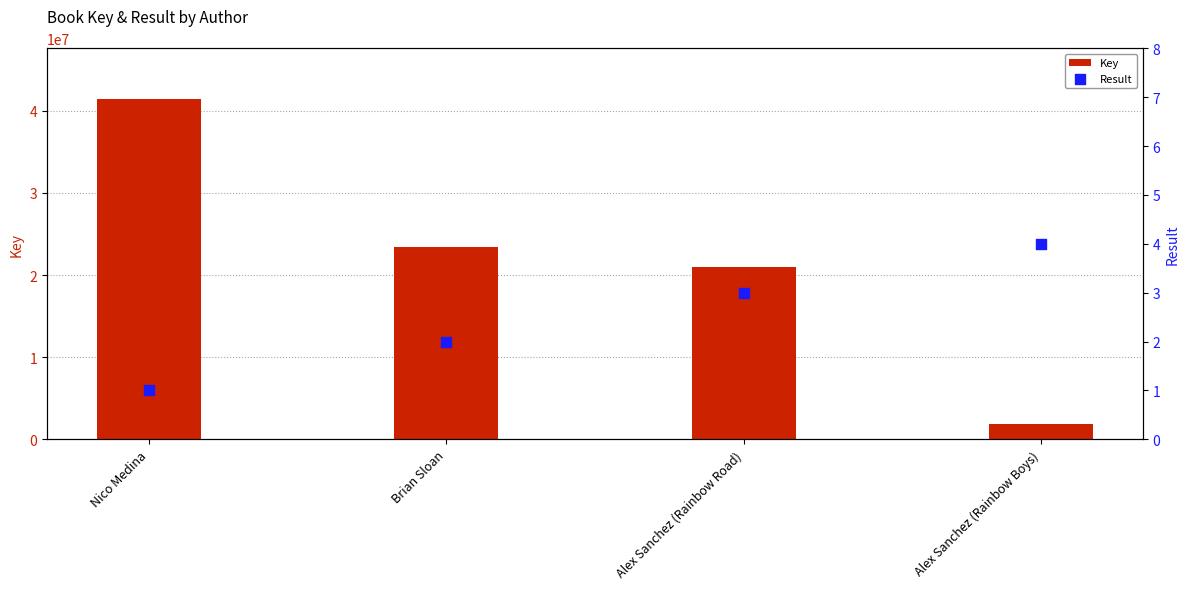

Which series reaches the minimum Y coordinate?

Result